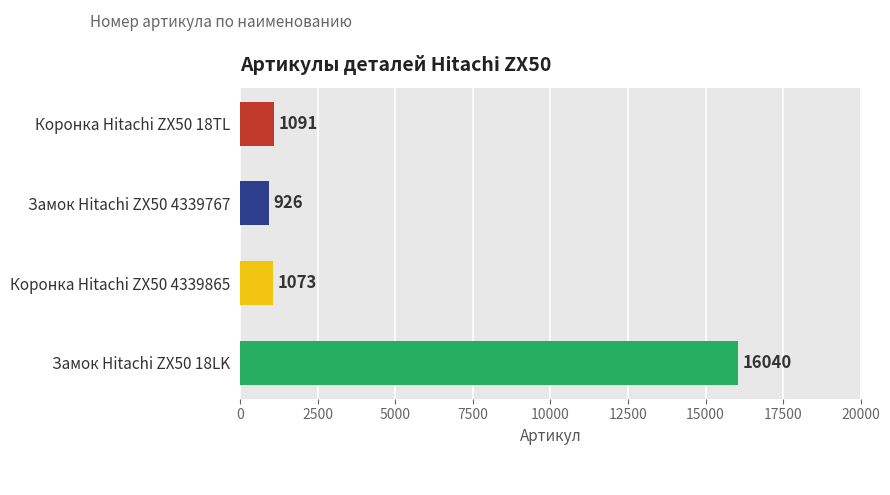

The value at Коронка Hitachi ZX50 4339865 is 1073. True or false?

True